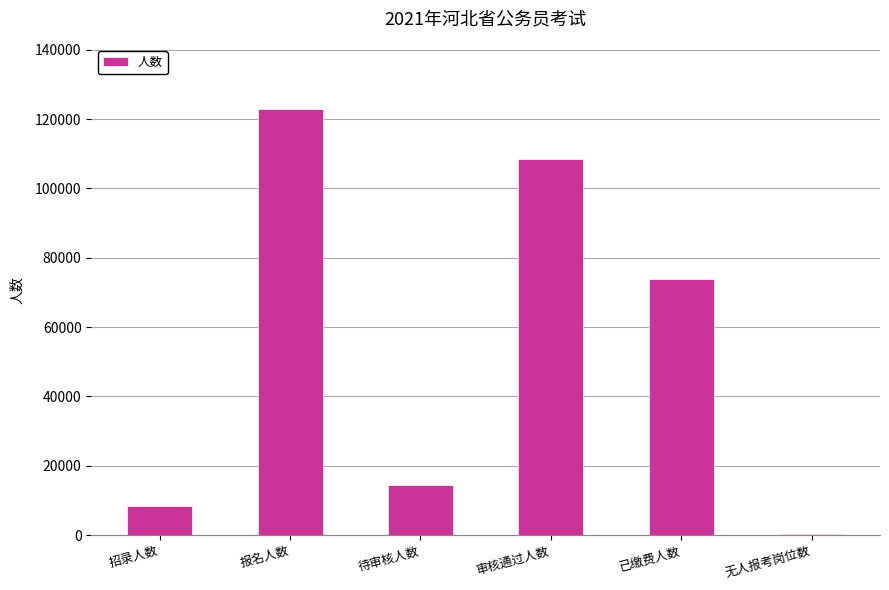

What is the greatest value displayed?

122986